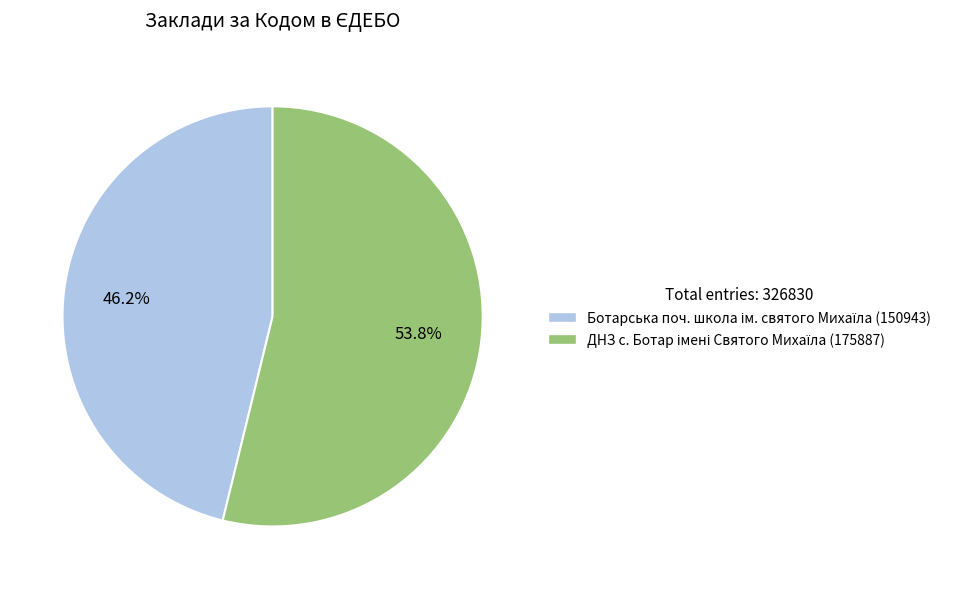

Is there a majority slice in this chart?

Yes